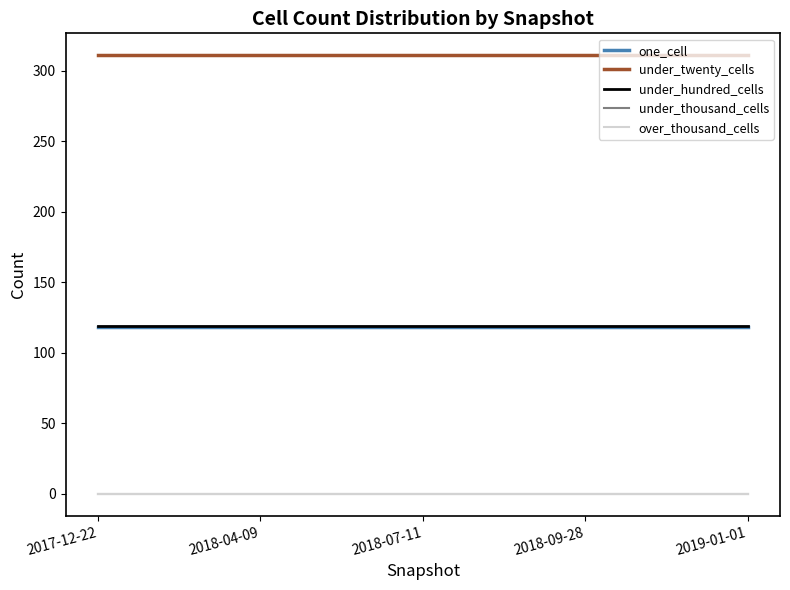

Is the value of under_thousand_cells at 2017-12-22 greater than the value of over_thousand_cells at 2018-07-11?

No